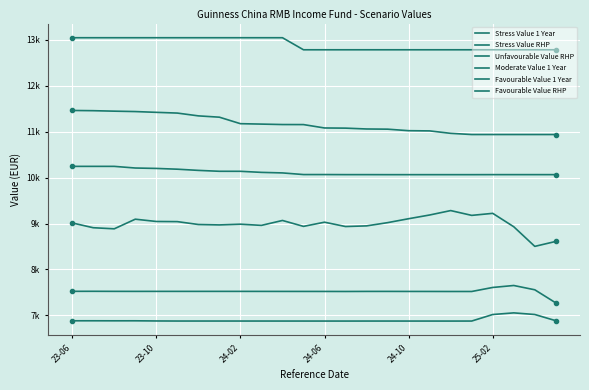

What is the value of the Moderate Value 1 Year point at the 1st from the left?

10243.6